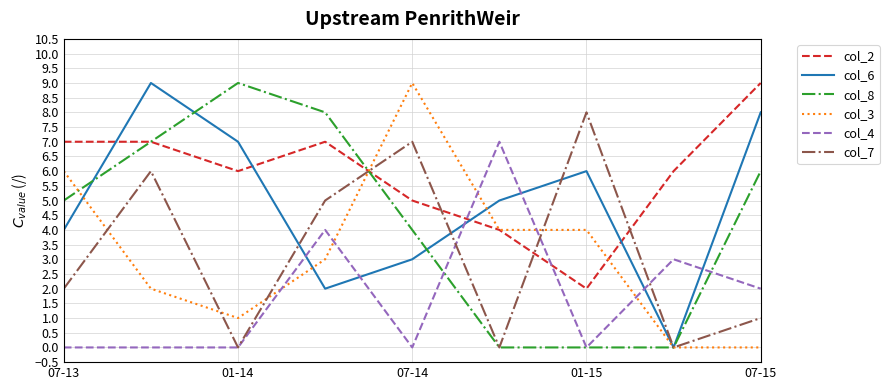

What are all the series names shown in the legend?

col_2, col_6, col_8, col_3, col_4, col_7